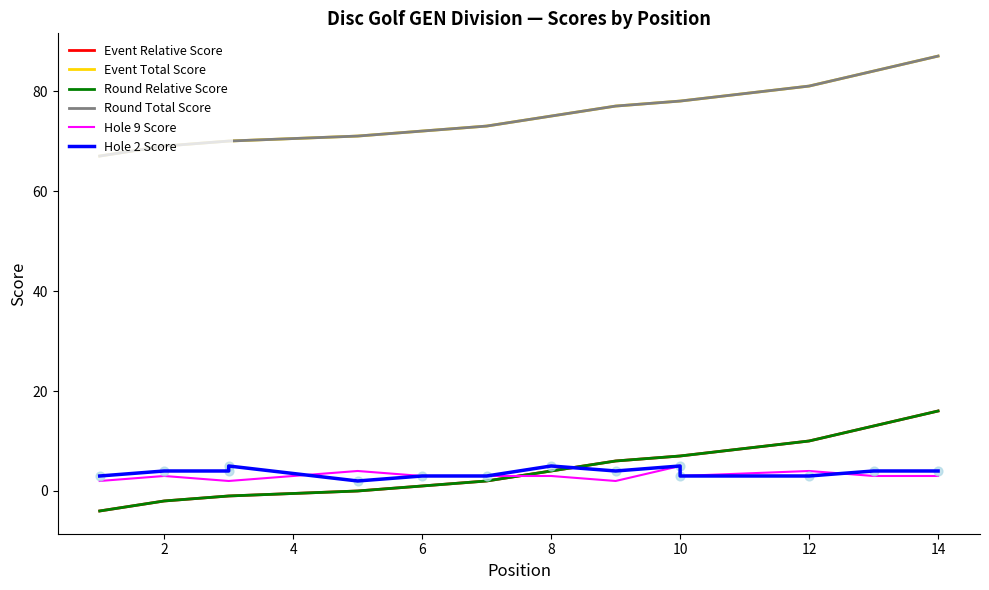

Which series has the largest total across all categories?

Event Total Score